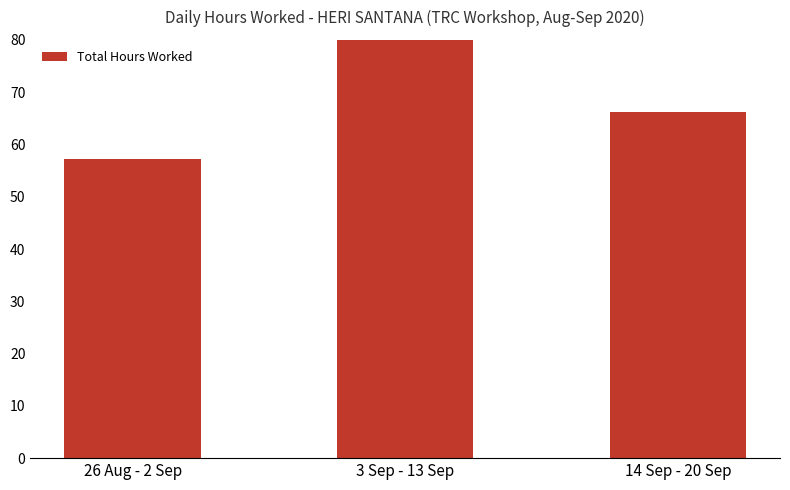

What position from the left is 14 Sep - 20 Sep?

3